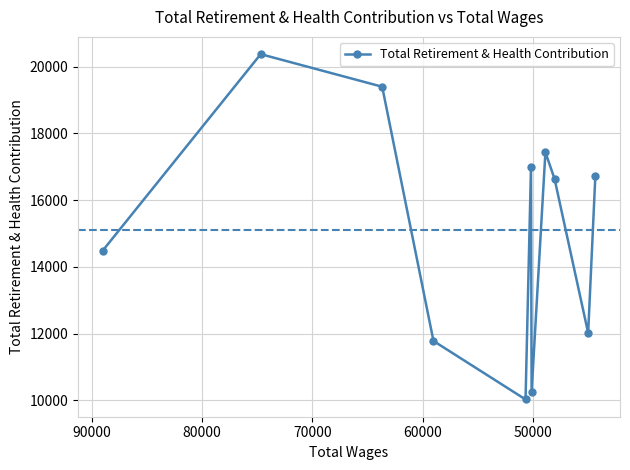

The chart shows a value of 27837 at 90000. True or false?

False